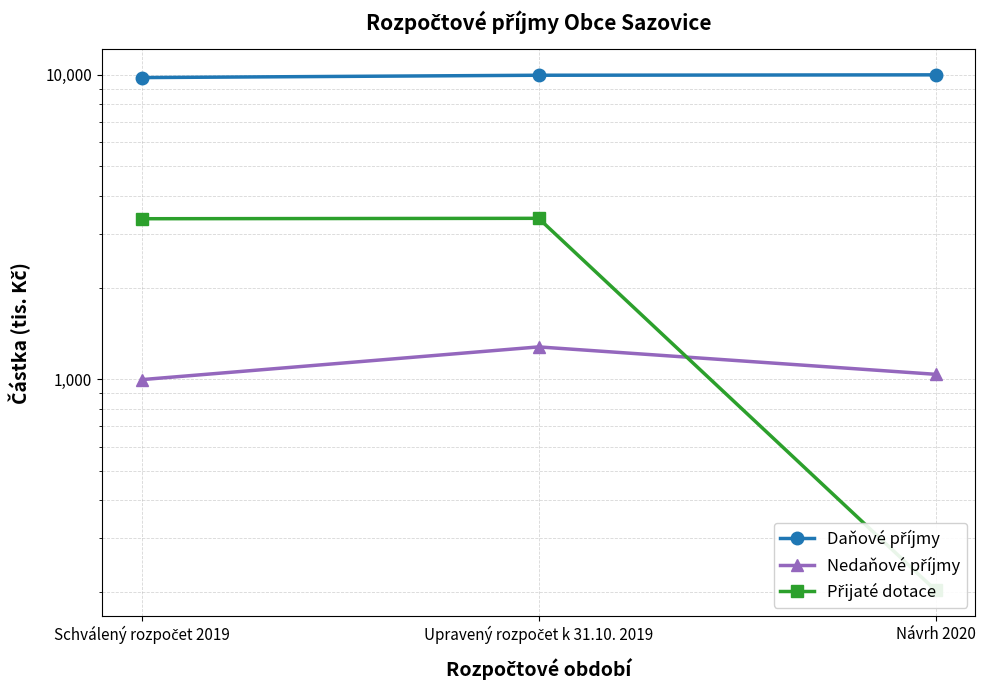

Which series changed the most between Schválený rozpočet 2019 and Upravený rozpočet k 31.10. 2019?

Nedaňové příjmy